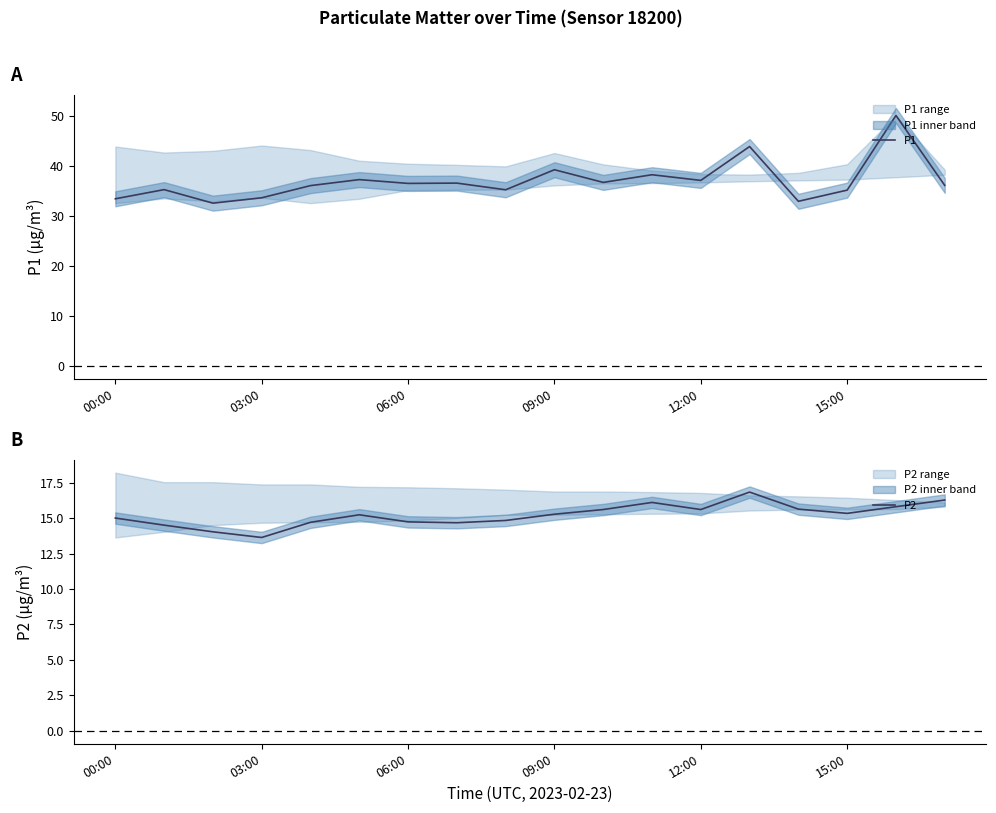

Does the chart have visible grid lines?

No